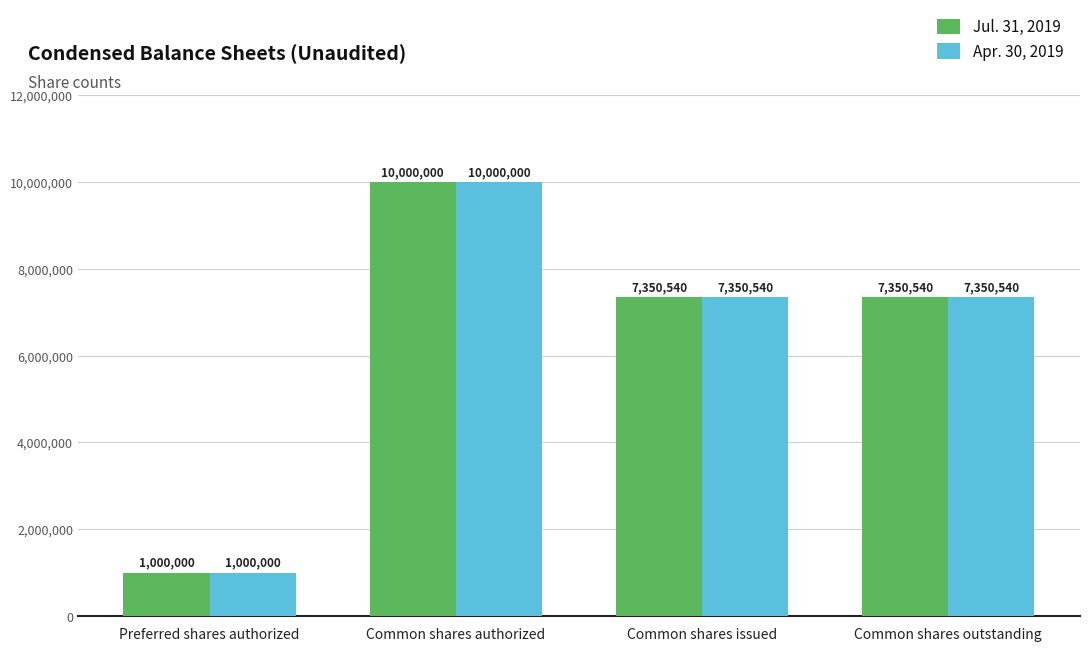

At which label does Jul. 31, 2019 reach its peak?

Common shares authorized